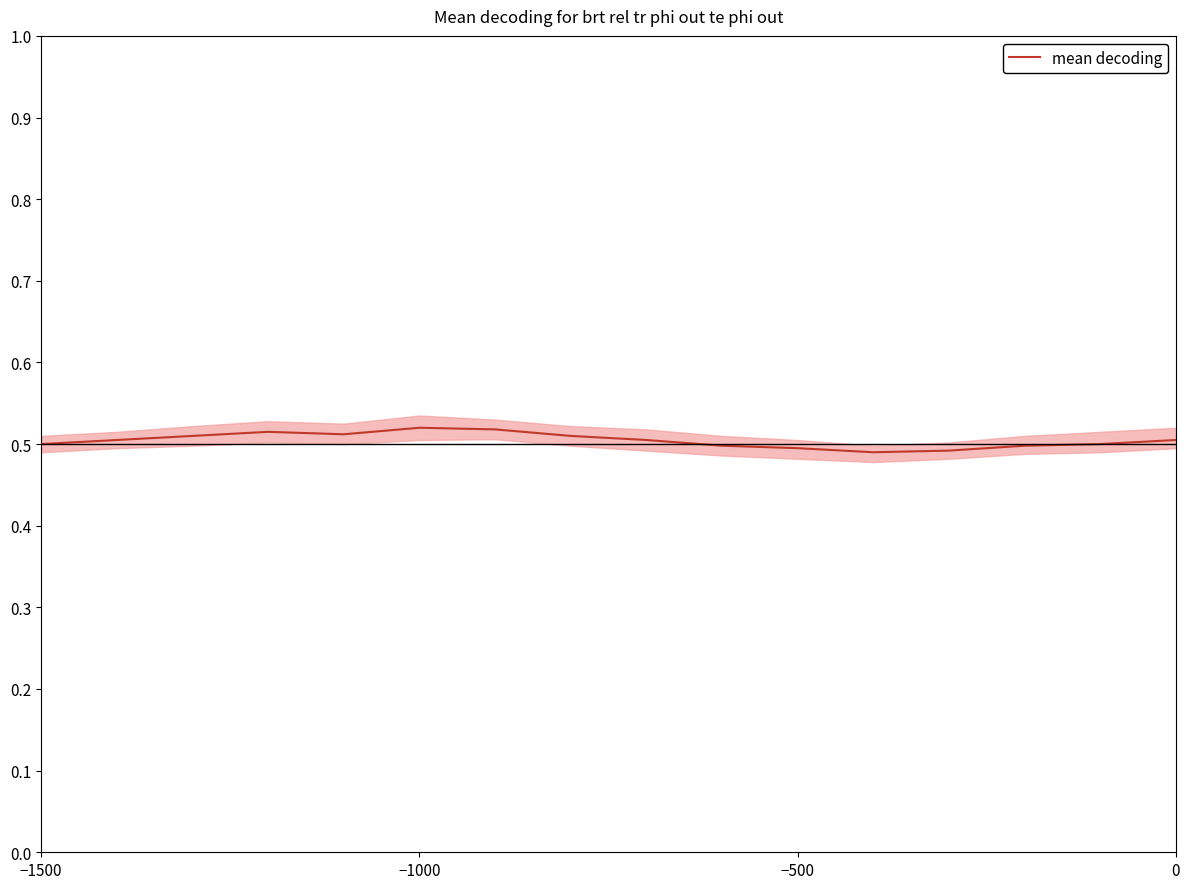

What is the maximum value shown in the chart?

0.5